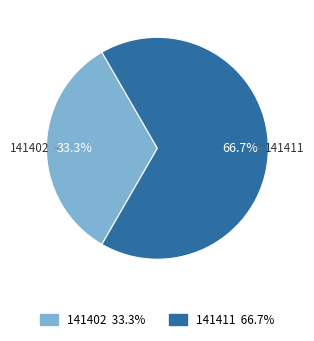

The 141402 slice represents 33% of the pie. True or false?

True